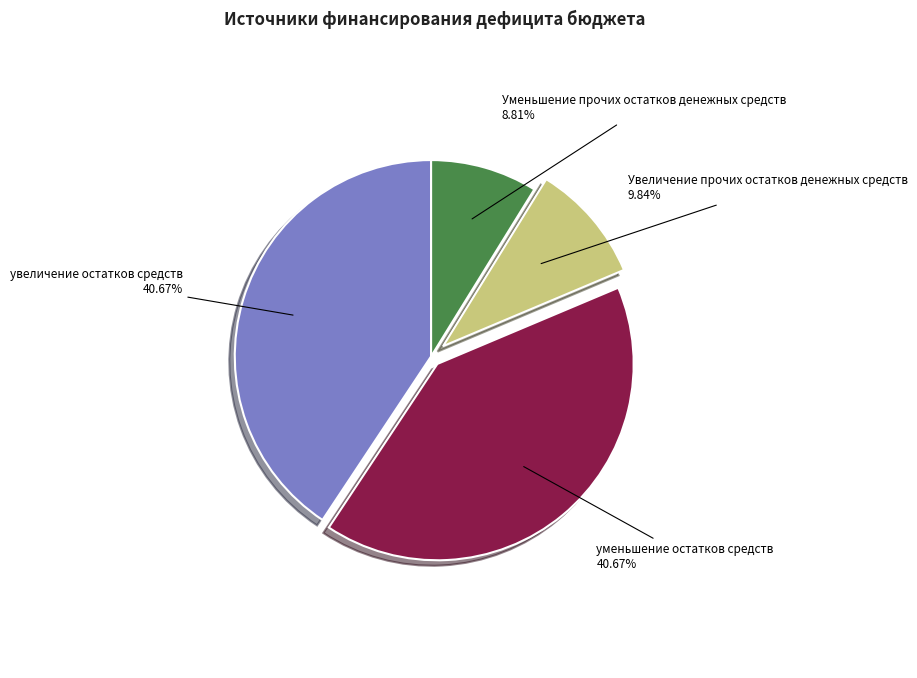

Count the number of slices in the pie.

4